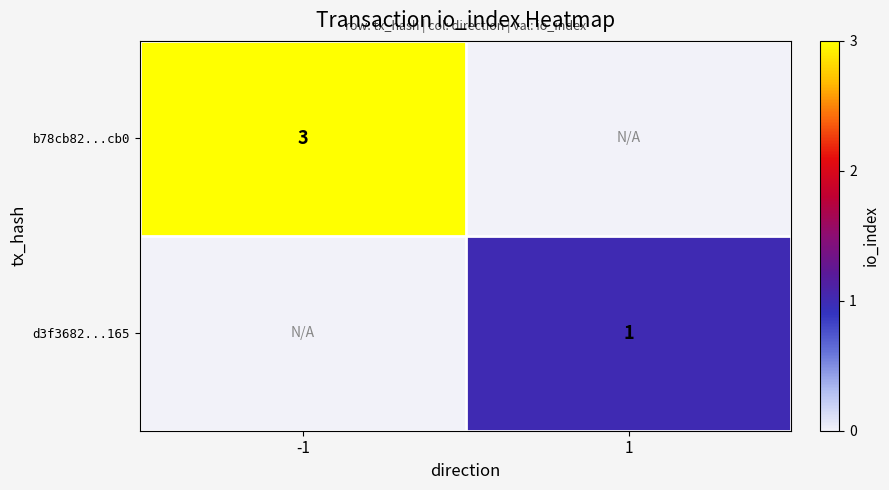

Is it true that b78cb82...cb0 equals 1 at -1?

False